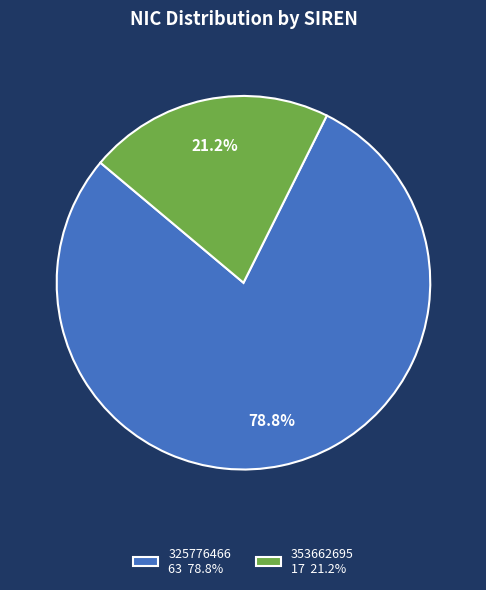

Does any single category account for the majority?

Yes